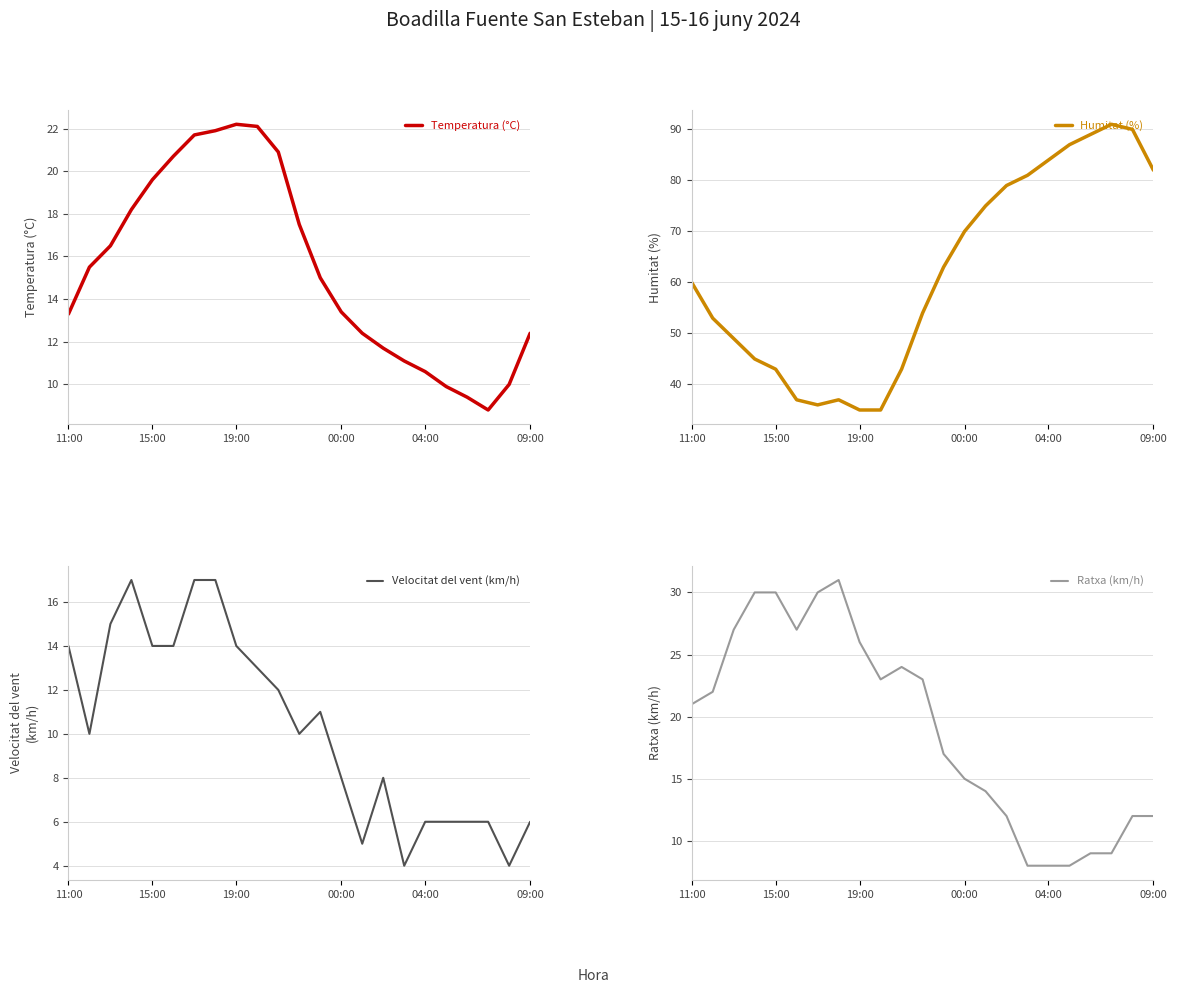

What is the minimum value for Temperatura (°C)?

8.8